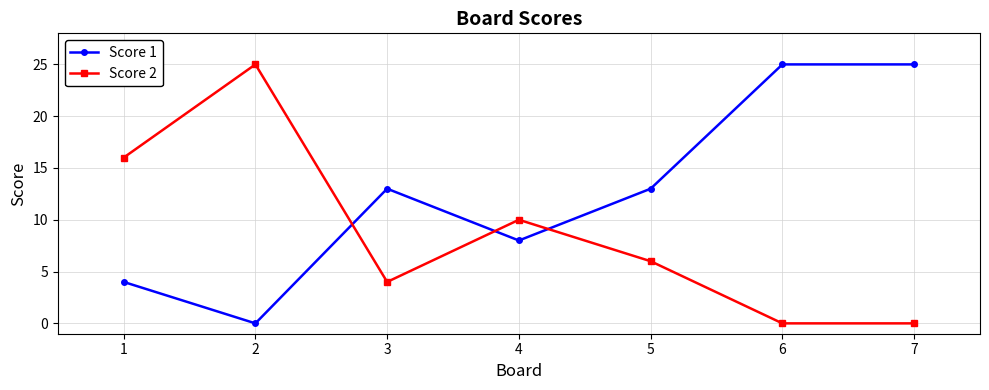

What value does the Score 2 series have at 5, to the nearest 10?

10